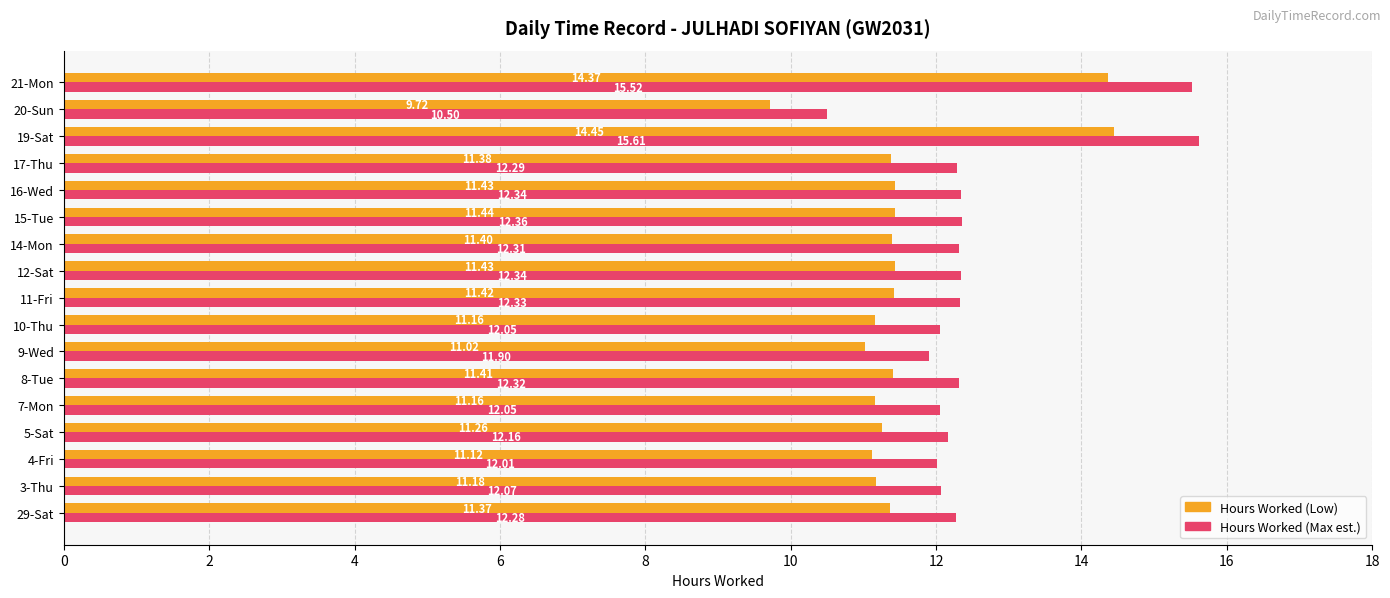

What is the difference between the highest and lowest values at 8-Tue?

0.9